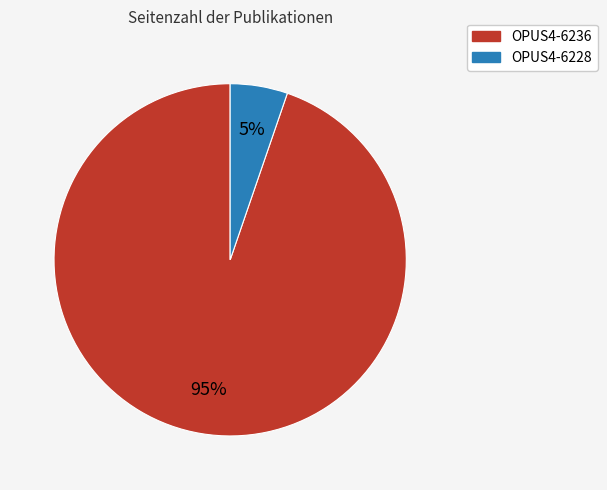

The OPUS4-6228 slice represents 1% of the pie. True or false?

False